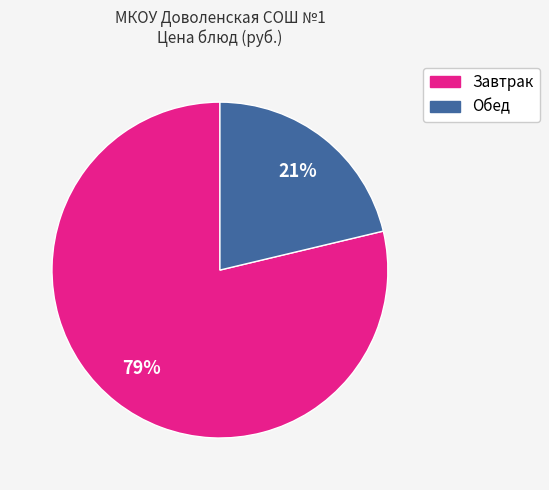

To the nearest percent, what is the average slice percentage?

50%